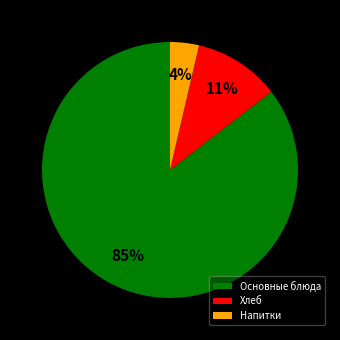

Rank the categories by value from highest to lowest.

Основные блюда, Хлеб, Напитки